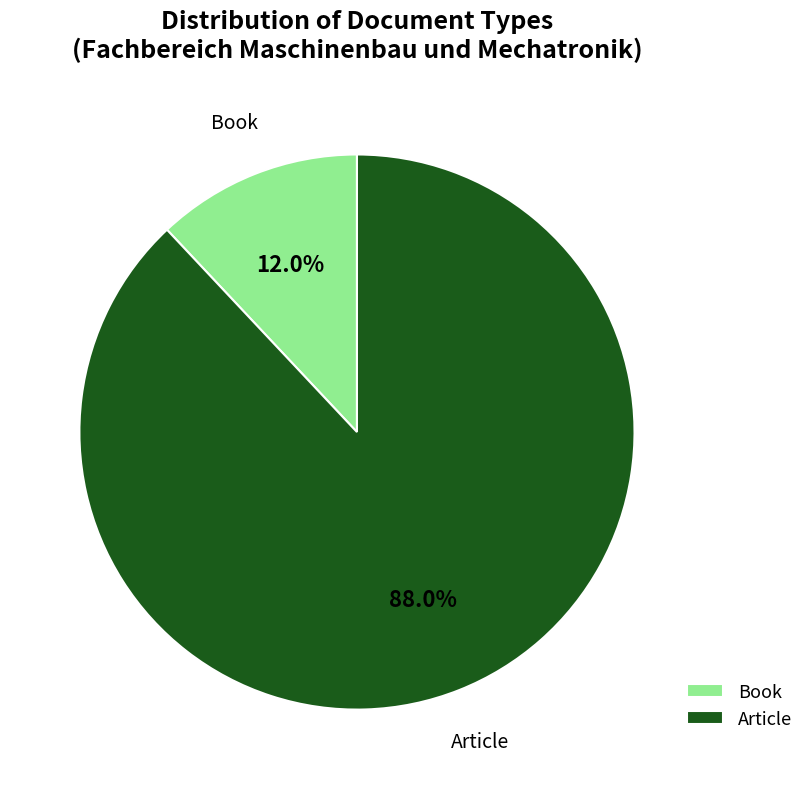

To the nearest percent, what percentage of the pie is Article?

88%